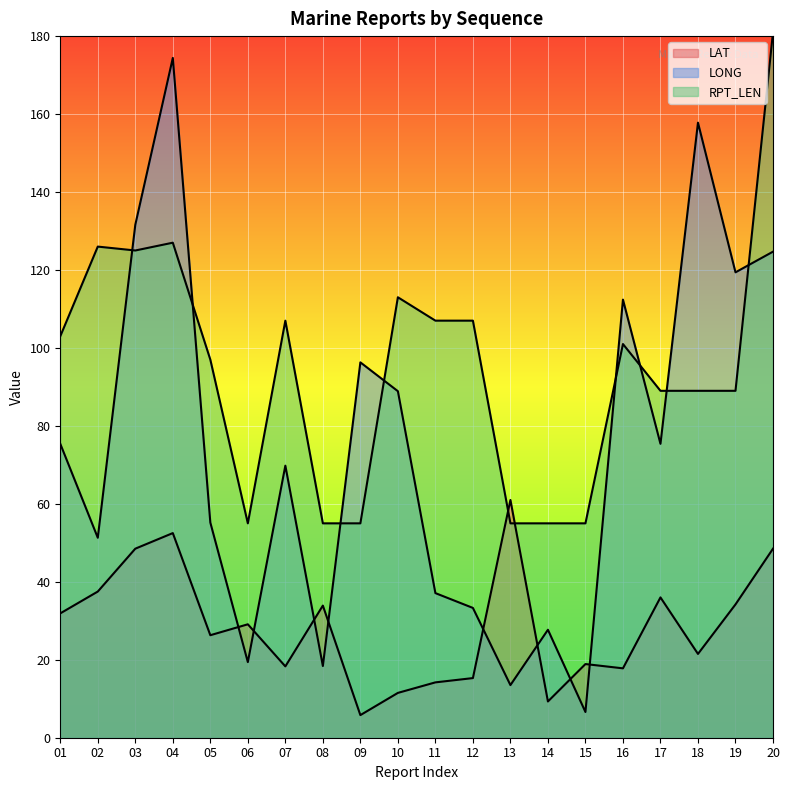

Where is LAT nearest to the value 33?

08